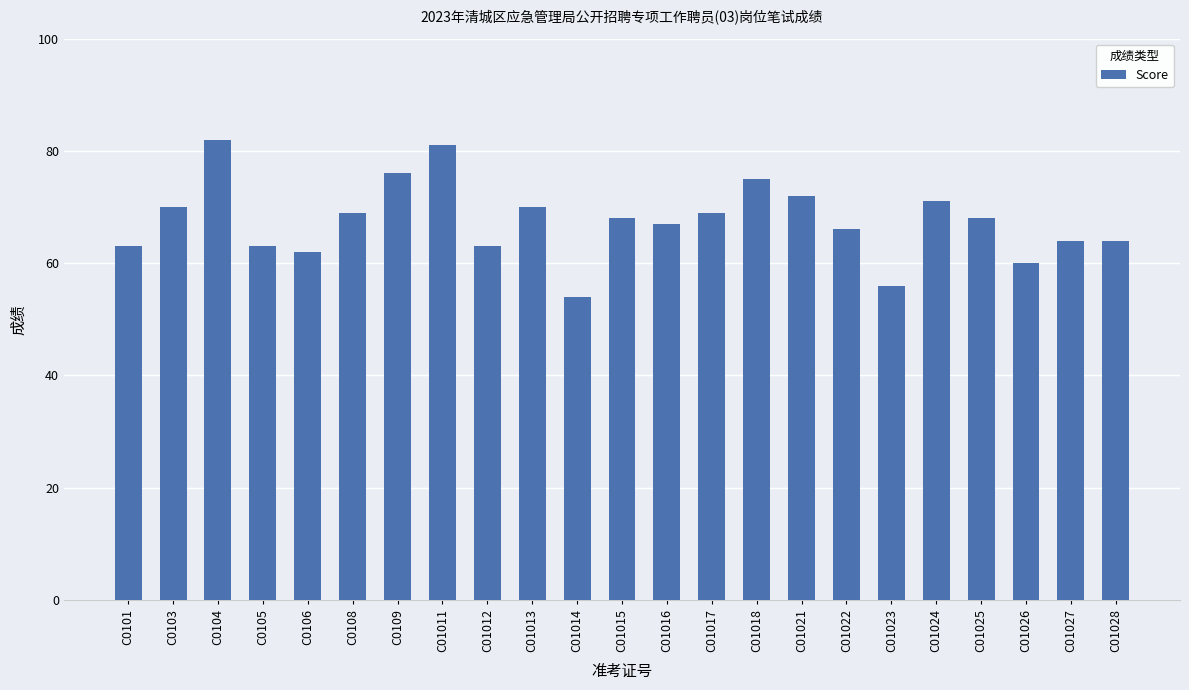

The value at C0109 is 99. True or false?

False